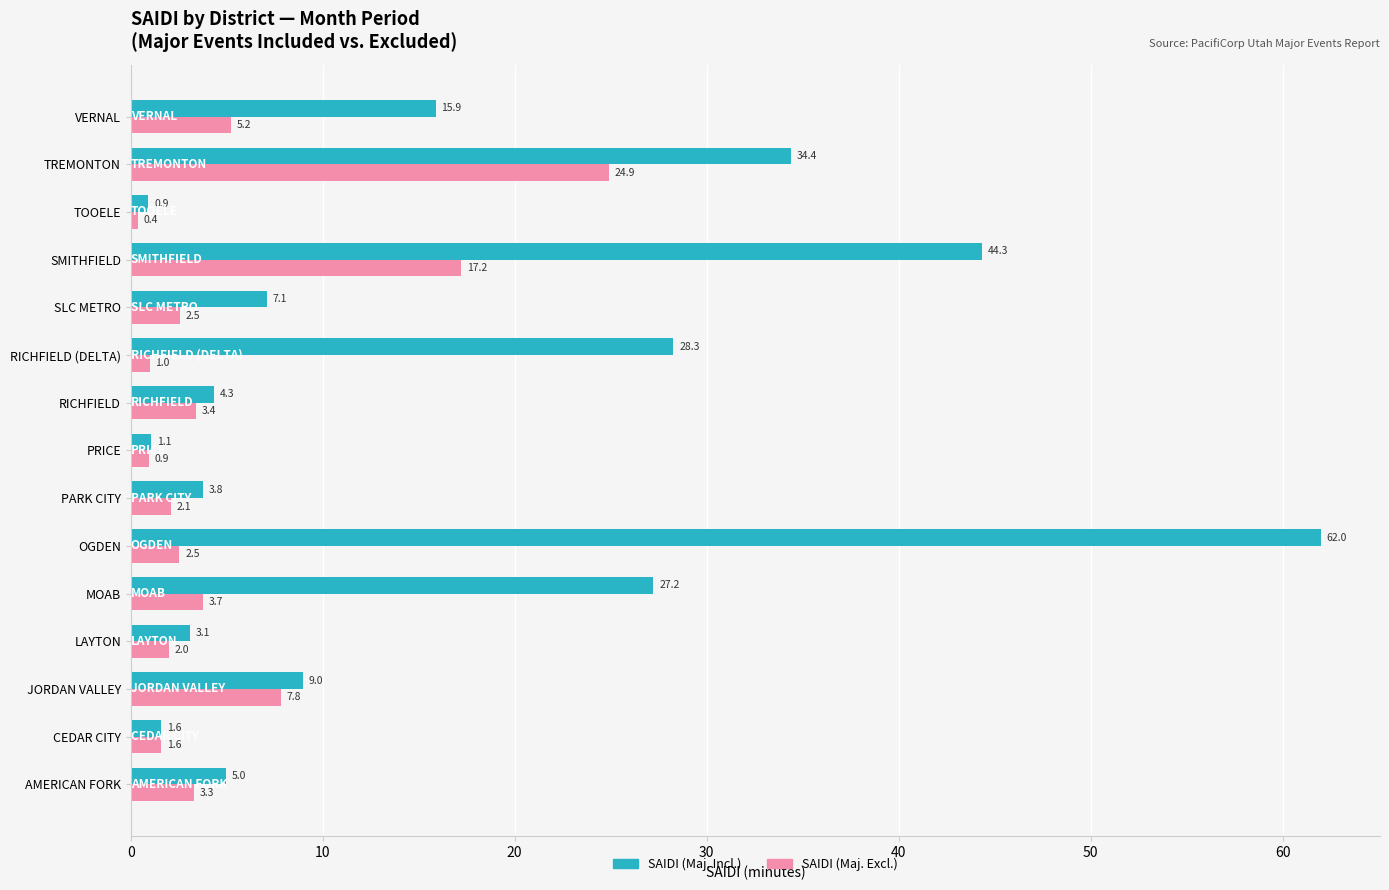

Which series has the largest total across all categories?

SAIDI (Maj. Incl.)